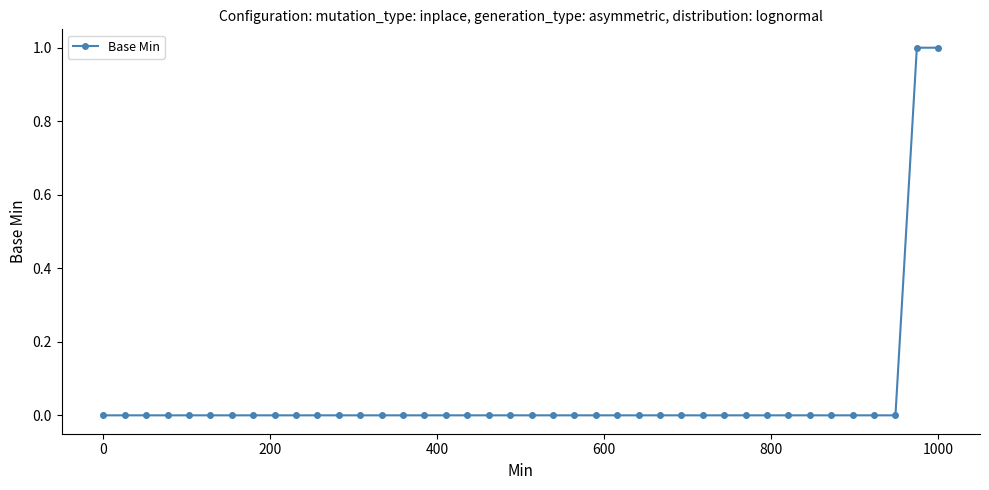

What is the difference between the maximum and second lowest values?

1